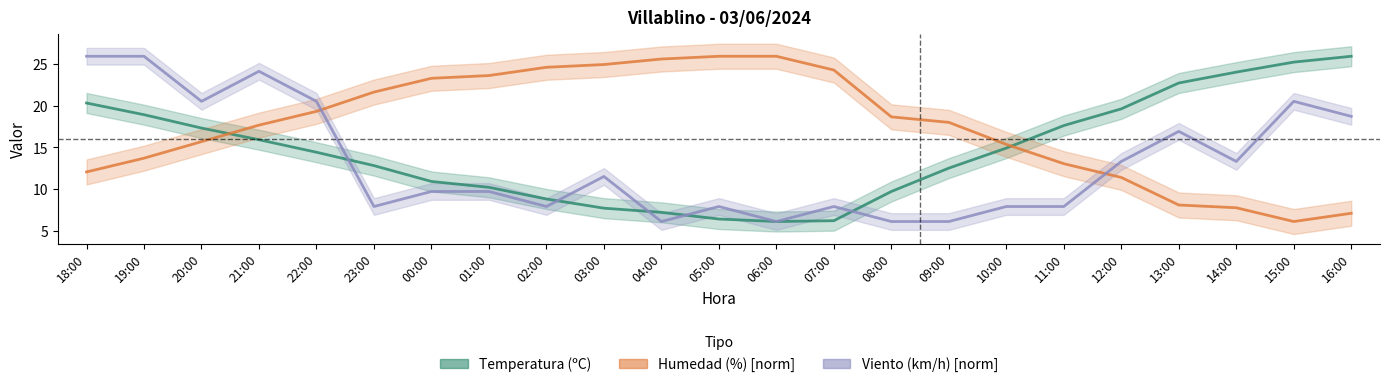

What position from the right is 02:00?

15